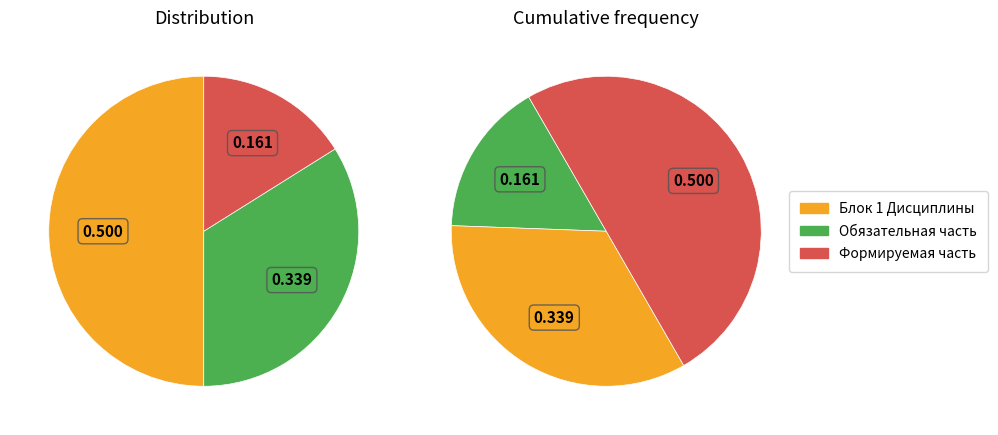

To the nearest percent, what is the difference between the largest and smallest slice percentages?

34%